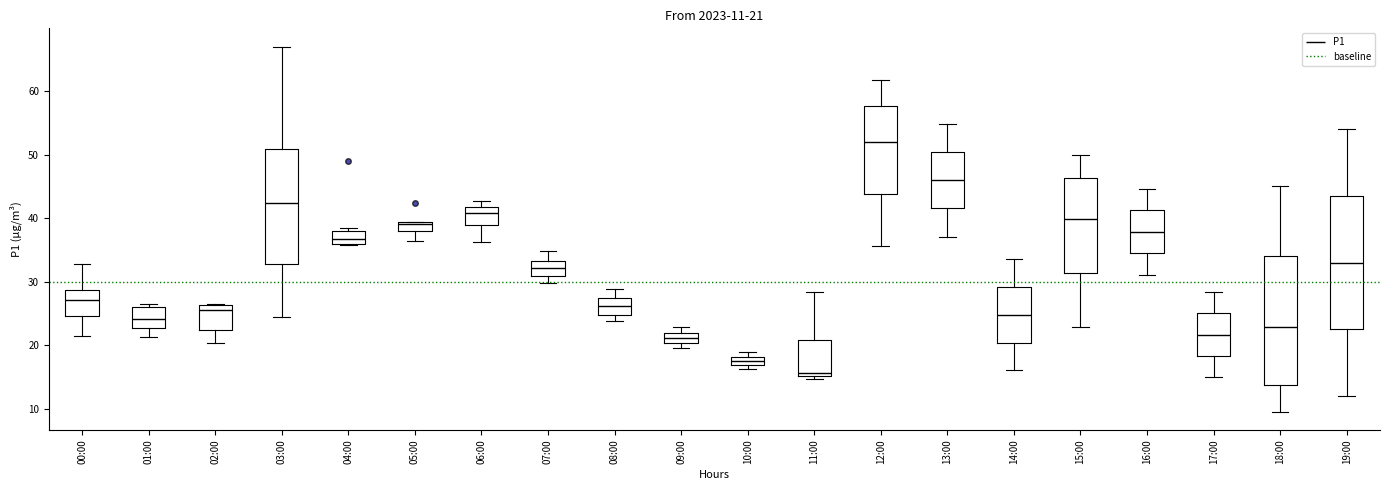

Which box has the highest median line?

12:00